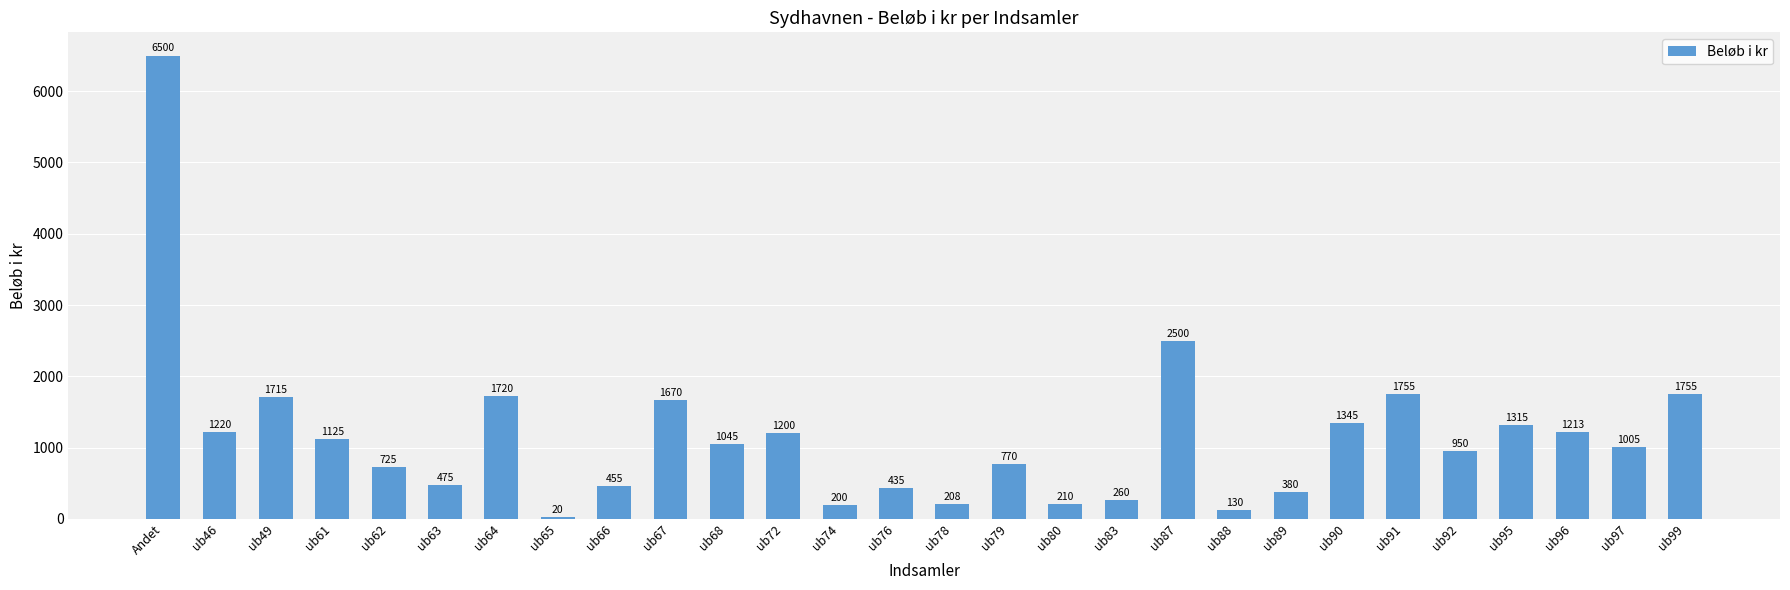

Between ub79 and ub90, which is larger?

ub90